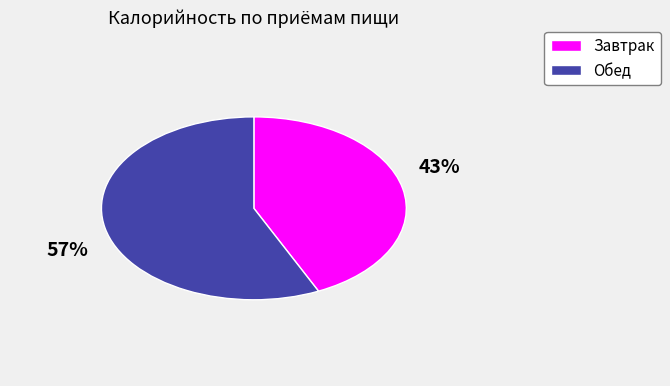

To the nearest percent, what is the combined percentage of Обед and Завтрак?

100%